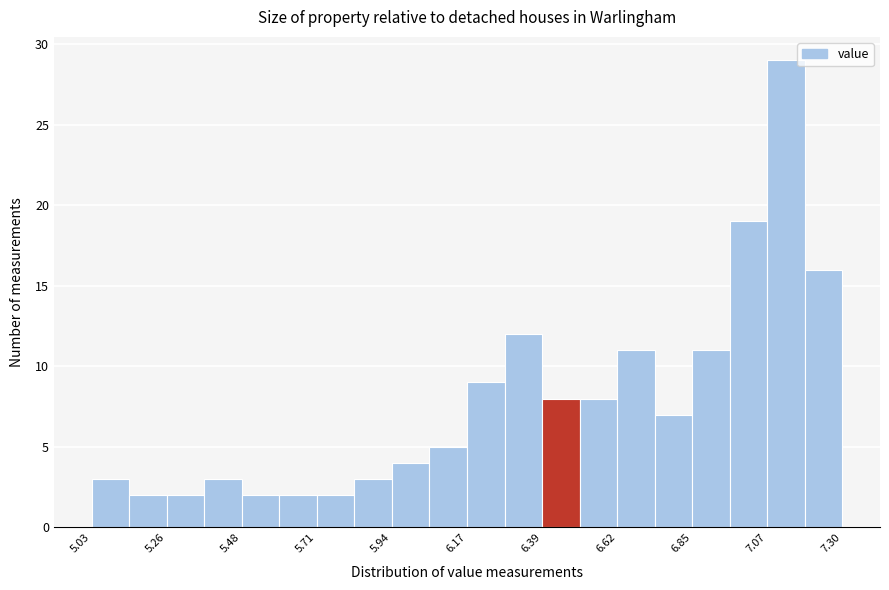

Around what value on the x-axis is the tallest bar? Give the approximate position of its centre, as read against the axis.

7.15